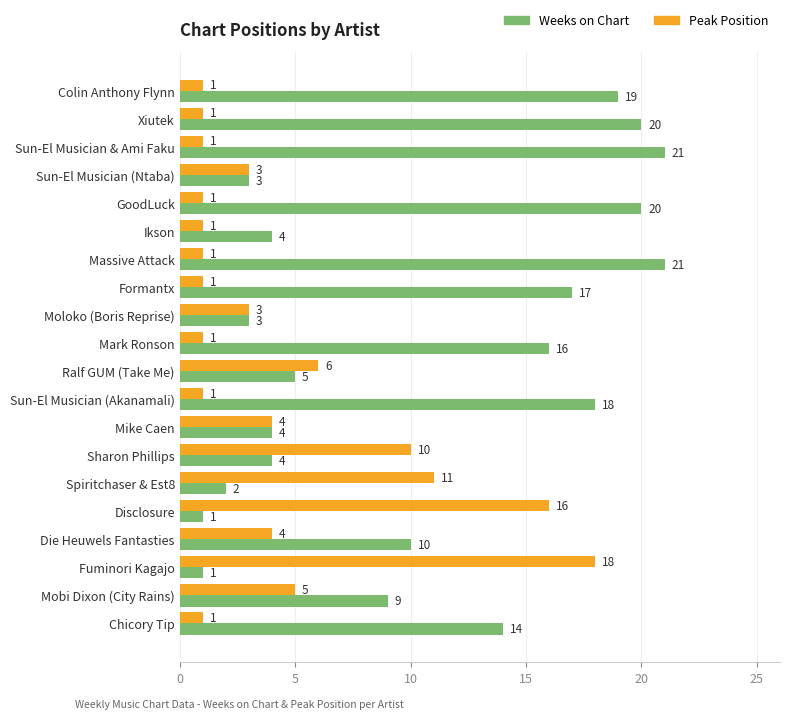

Rank the series at GoodLuck from lowest to highest value.

Peak Position, Weeks on Chart